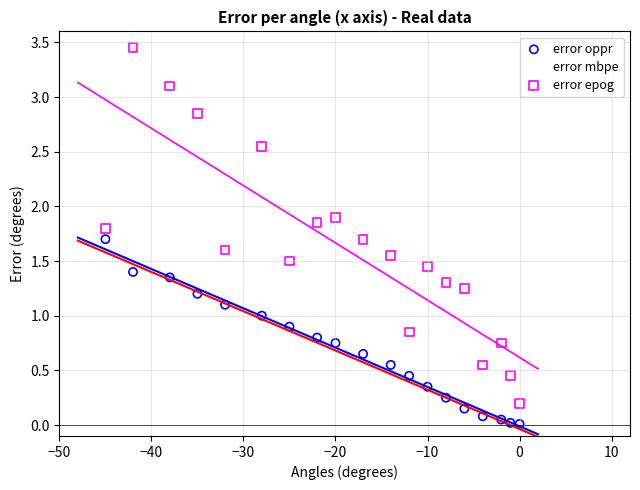

Which series contains the highest Y value?

error epog